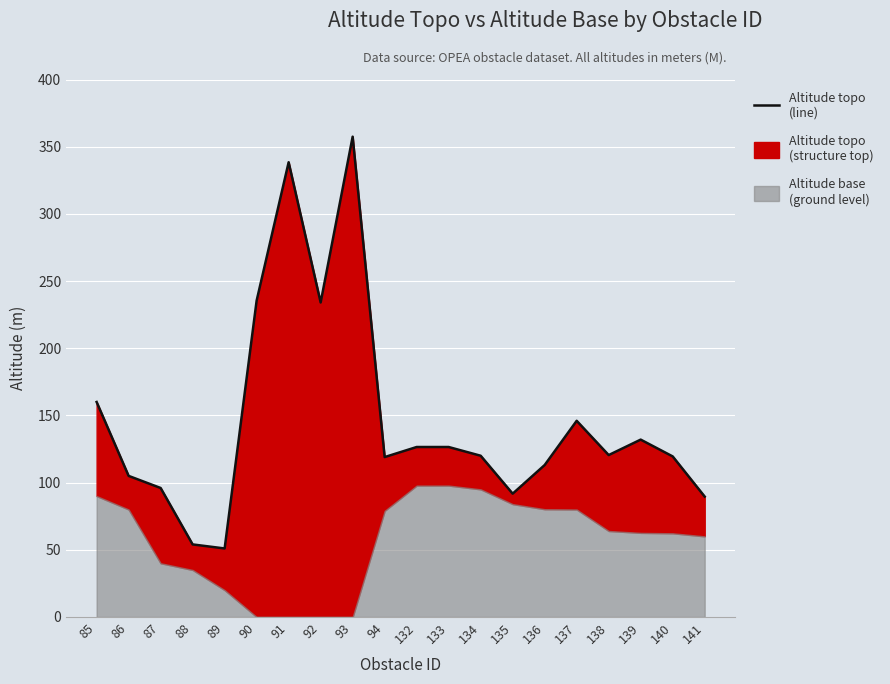

At which label does the data first exceed 120?

85